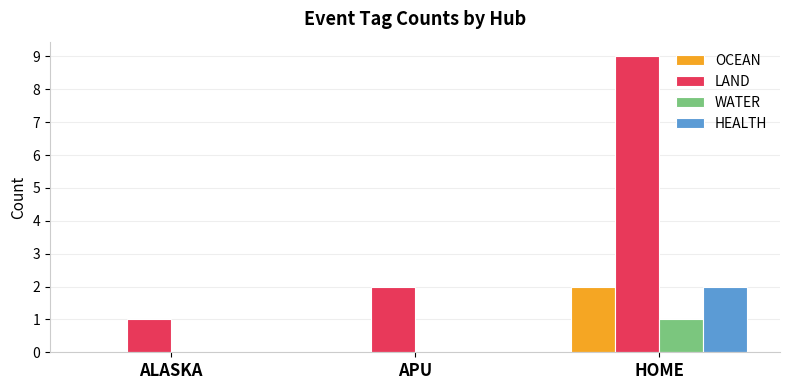

Which category has the highest value across all series?

HOME